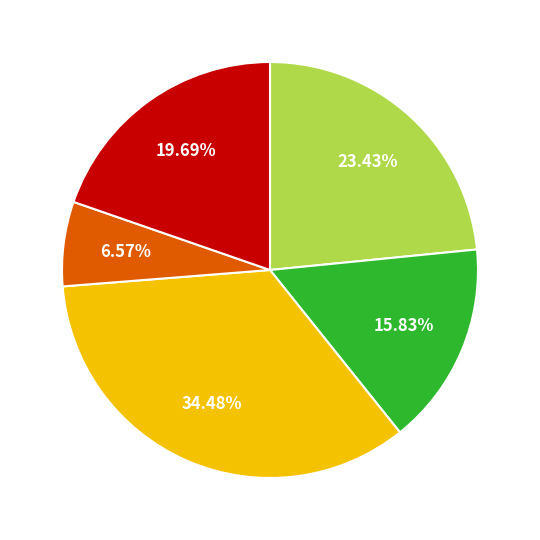

Is there a majority slice in this chart?

No